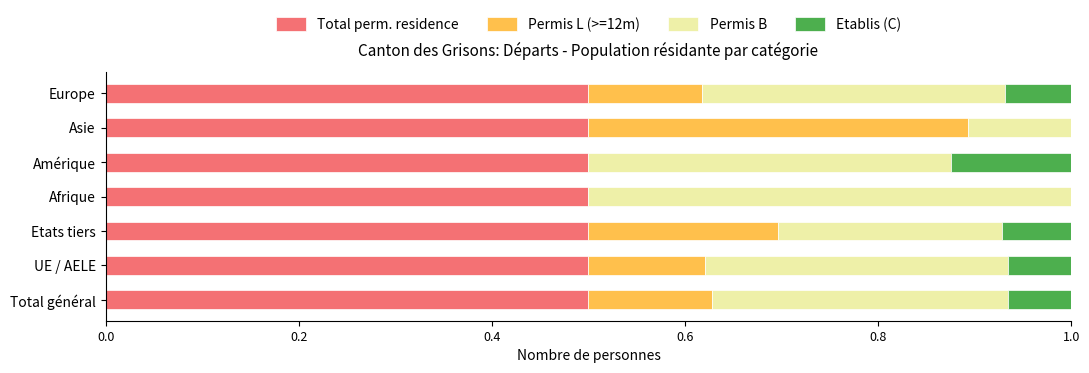

What are all the series names shown in the legend?

Total perm. residence, Permis L (>=12m), Permis B, Etablis (C)